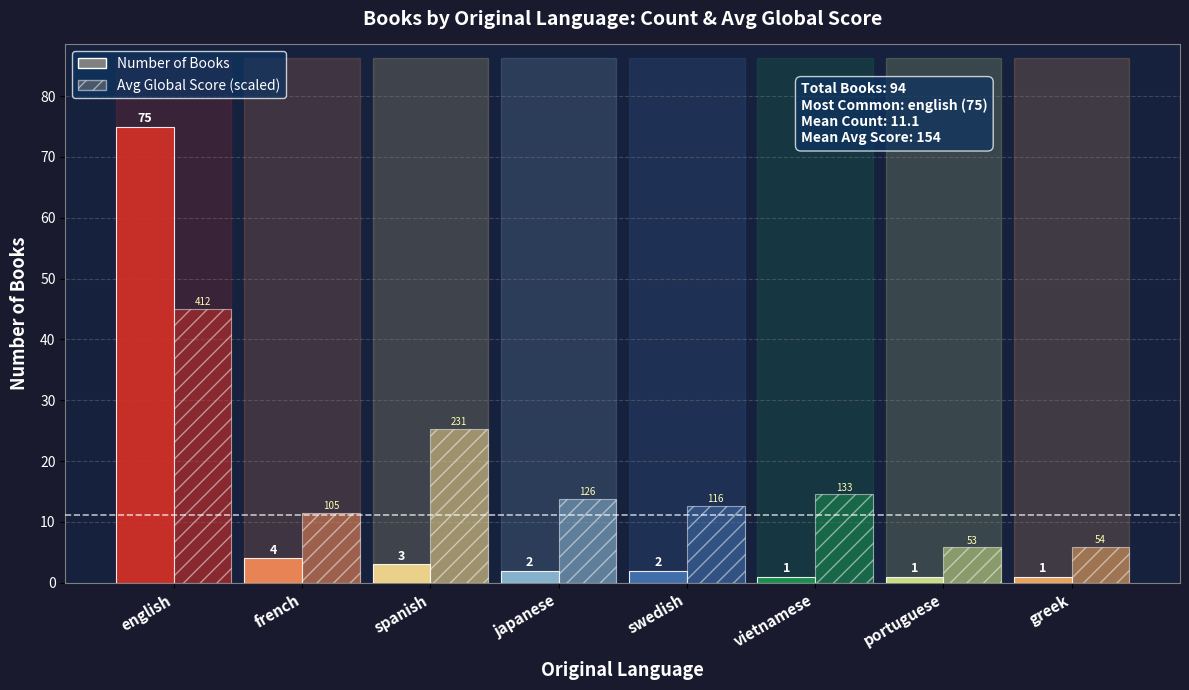

At how many categories does at least one series exceed 73?

1